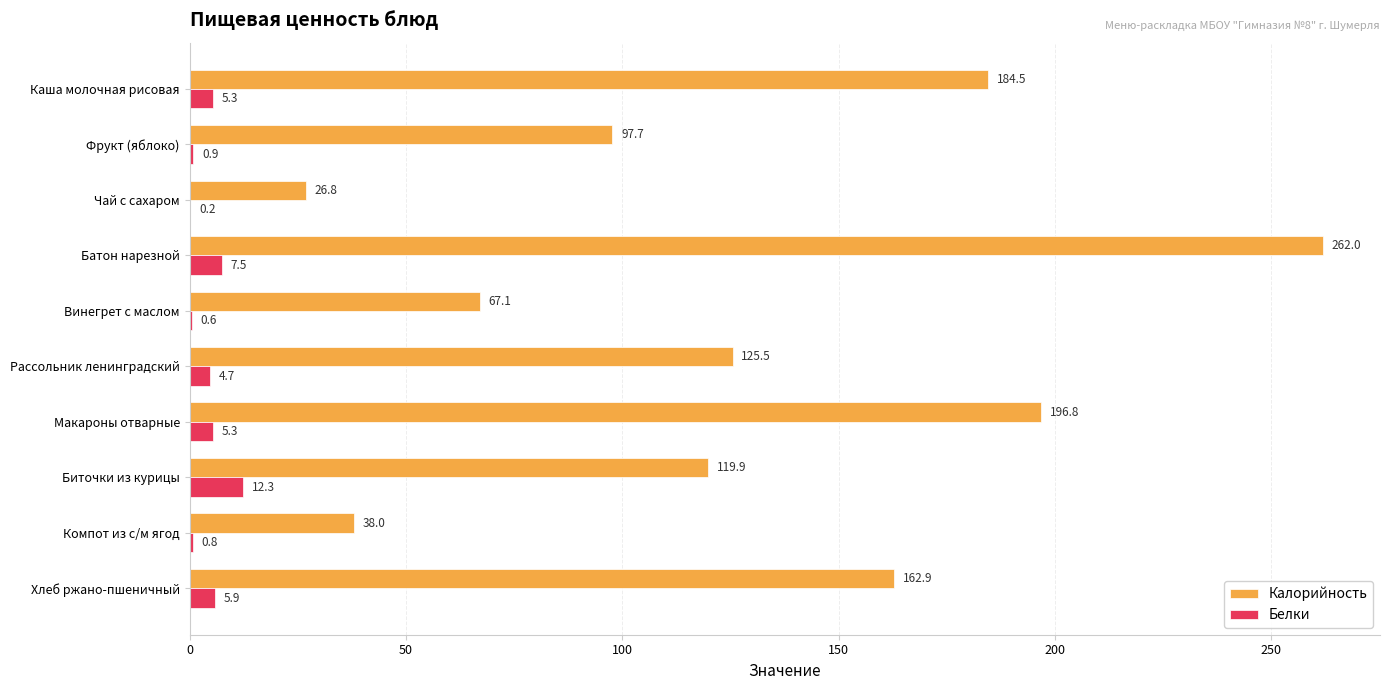

Which series has the largest total across all categories?

Калорийность